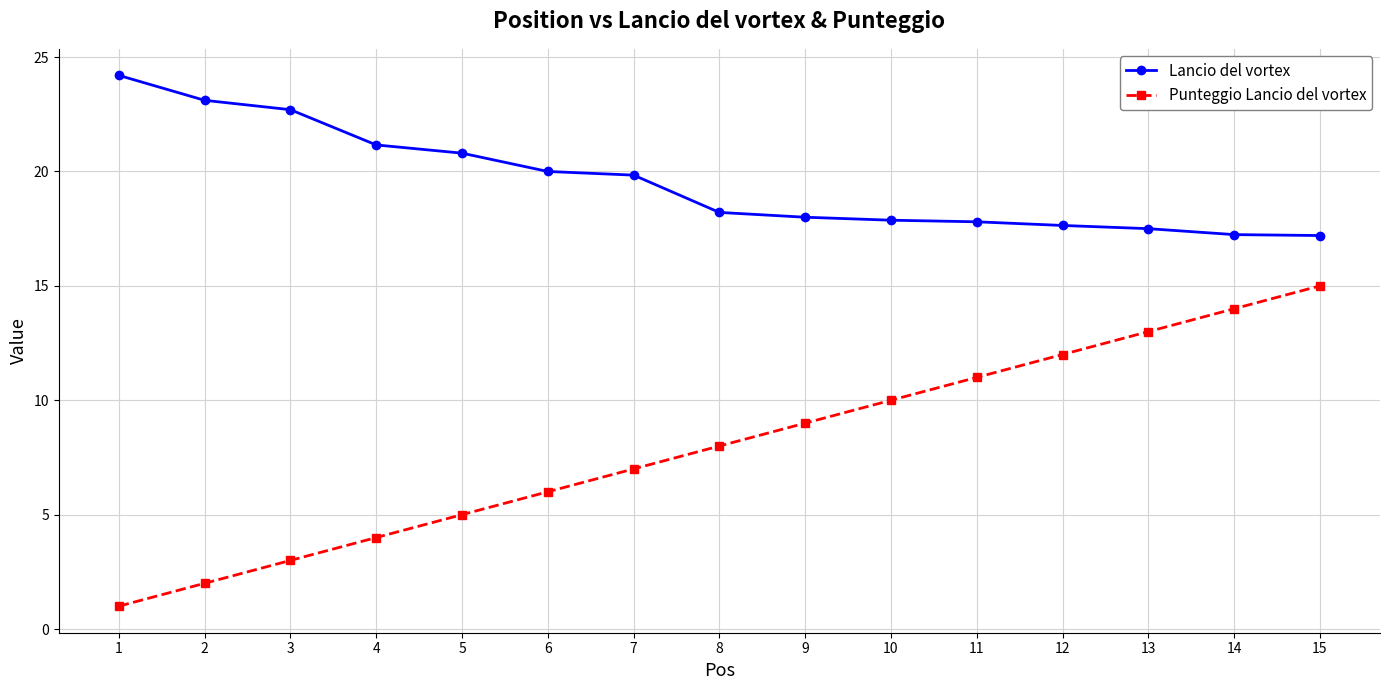

Is it true that Punteggio Lancio del vortex equals 1.0 at 1?

True